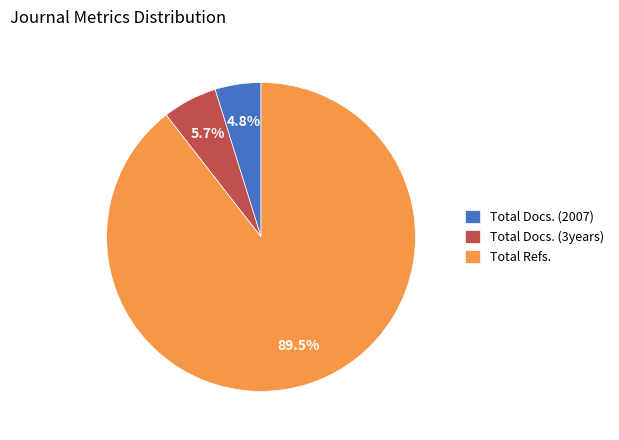

How many slices are in this pie chart?

3